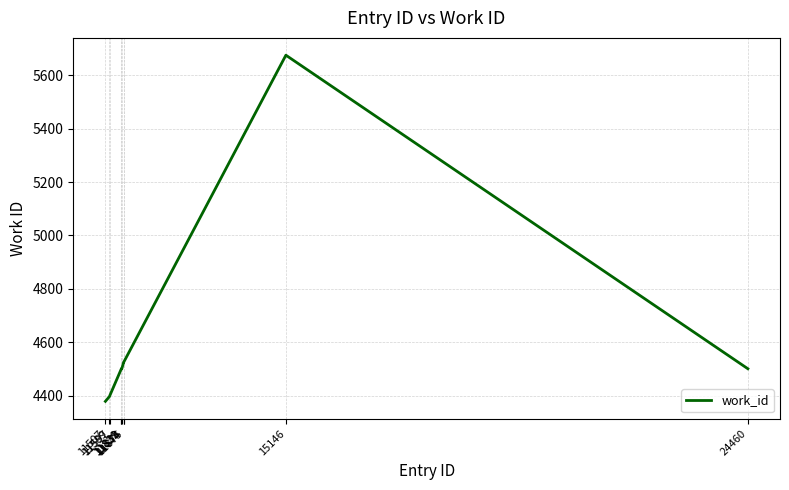

How many lines are shown in the chart?

1